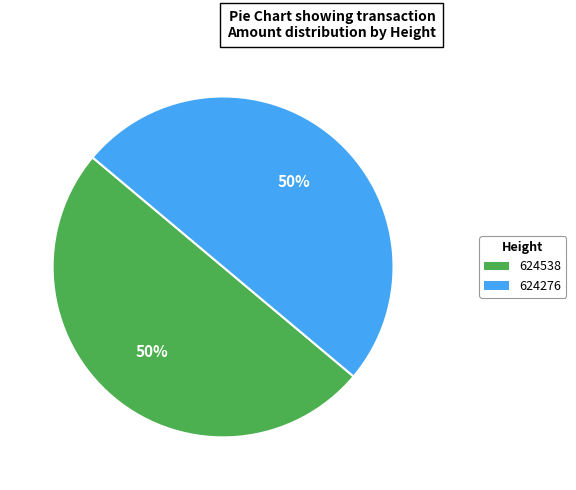

To the nearest percent, what portion does 624276 represent?

50%